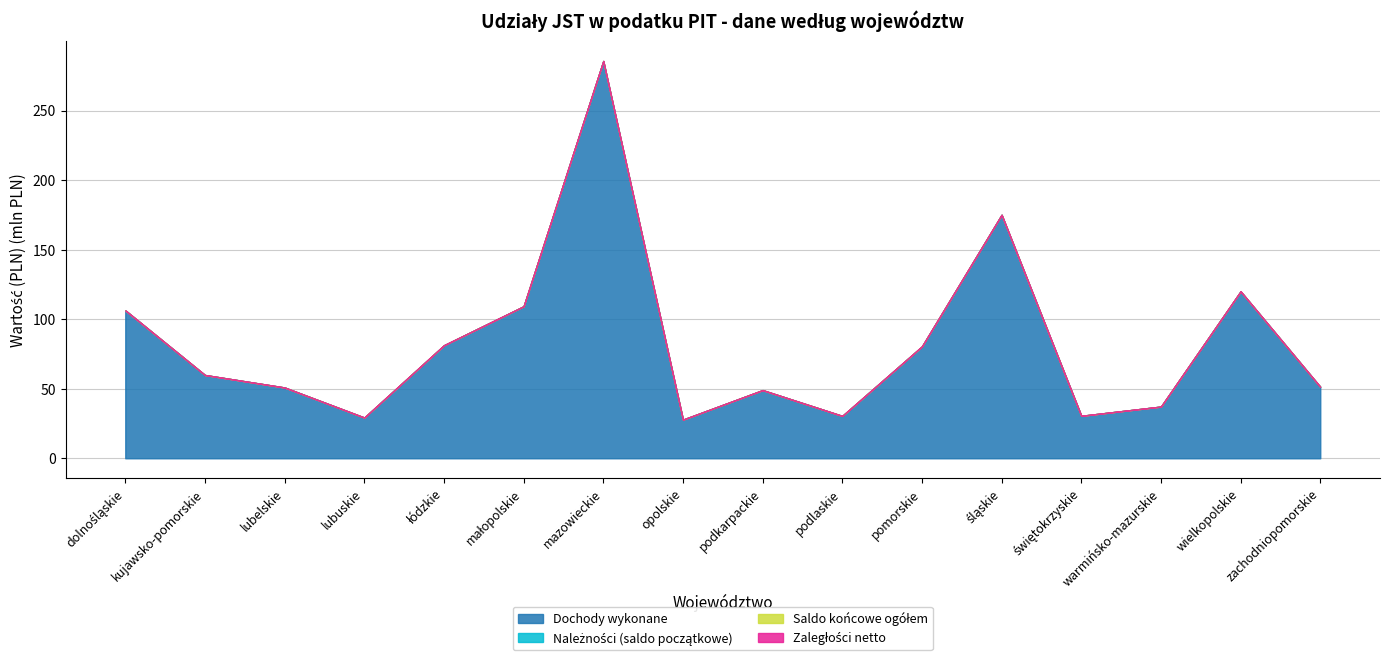

True or false: Zaległości netto and Saldo końcowe ogółem intersect in this chart.

False